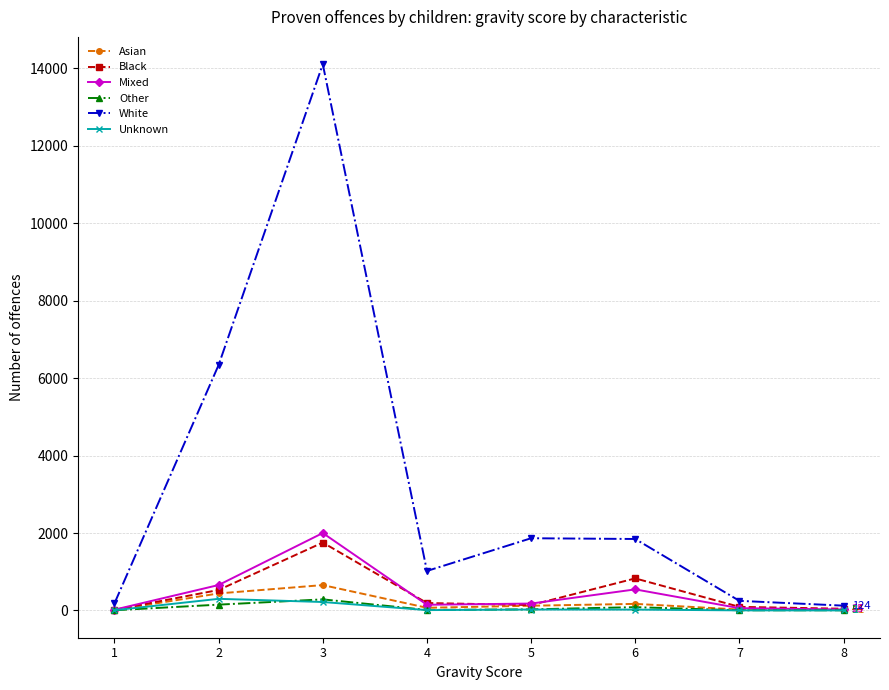

What is the difference between the highest and lowest values at 1?

179